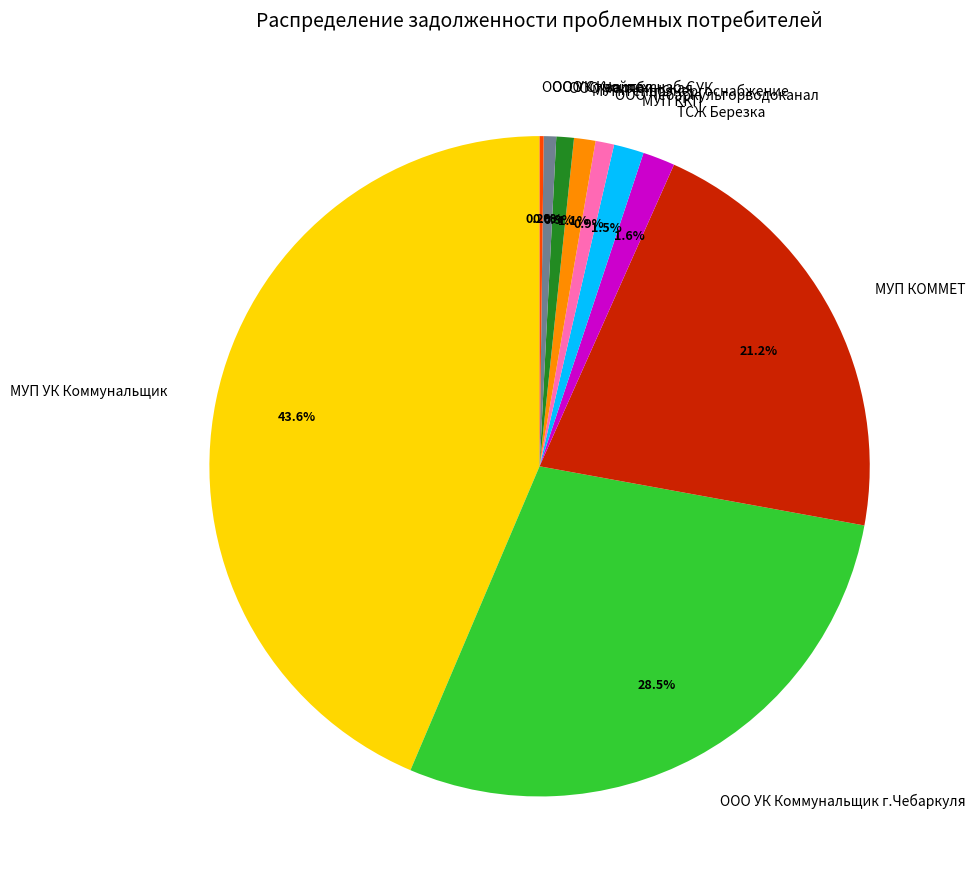

To the nearest percent, what portion does МУП КОММЕТ represent?

21%